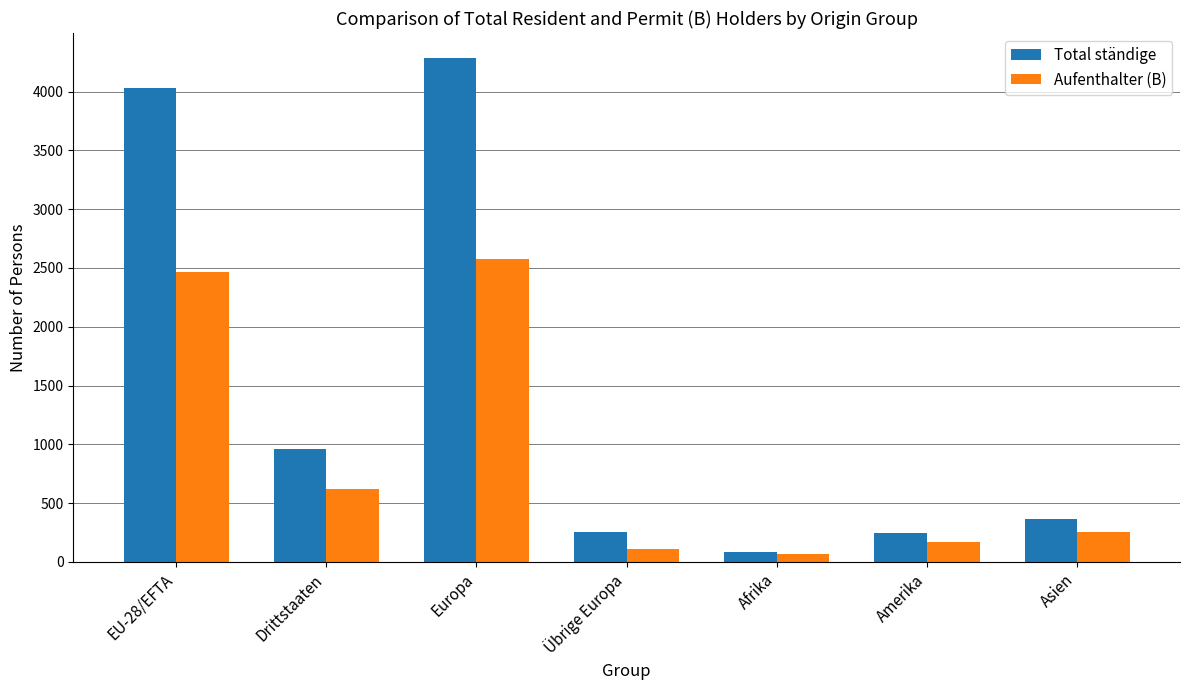

At which category is the sum across all series the highest?

Europa